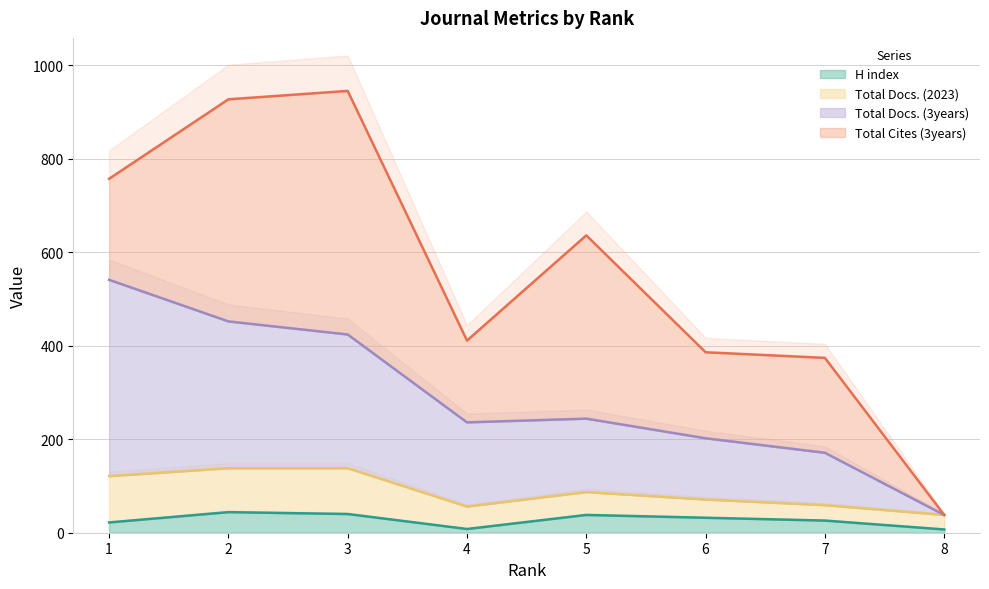

Which series has the widest spread of values?

Total Docs. (3years)